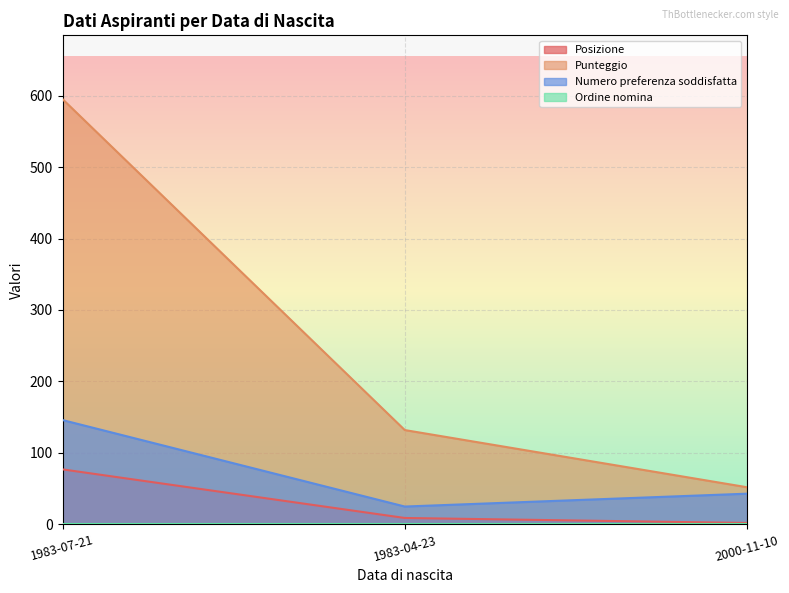

The Numero preferenza soddisfatta series shows 25 at 1983-04-23. True or false?

True